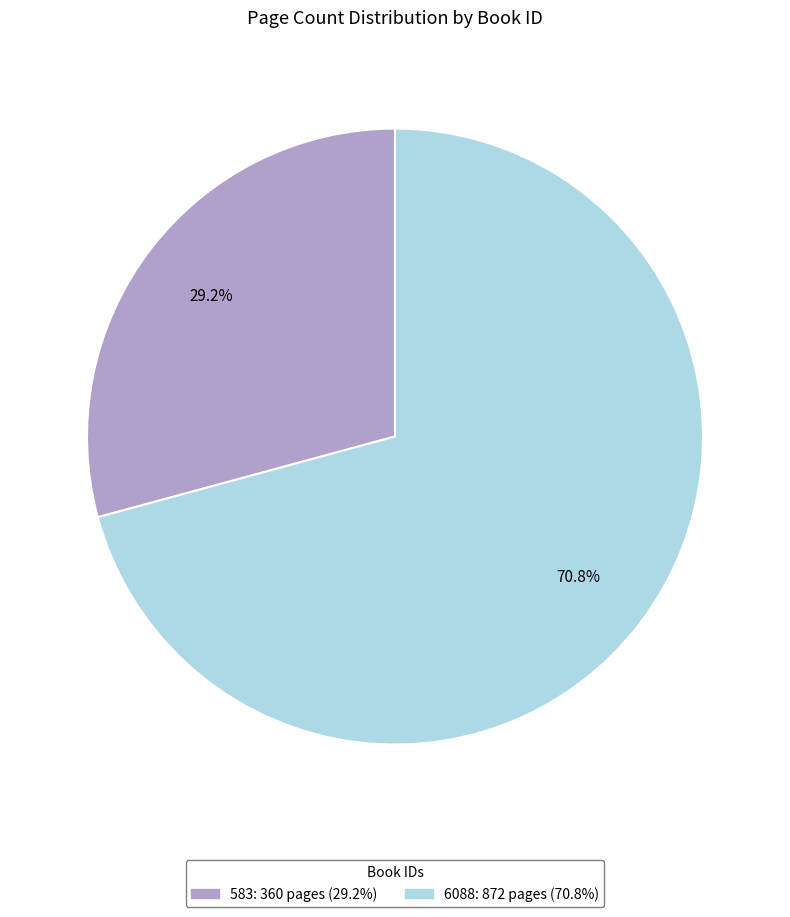

To the nearest percent, what is the average slice percentage?

50%